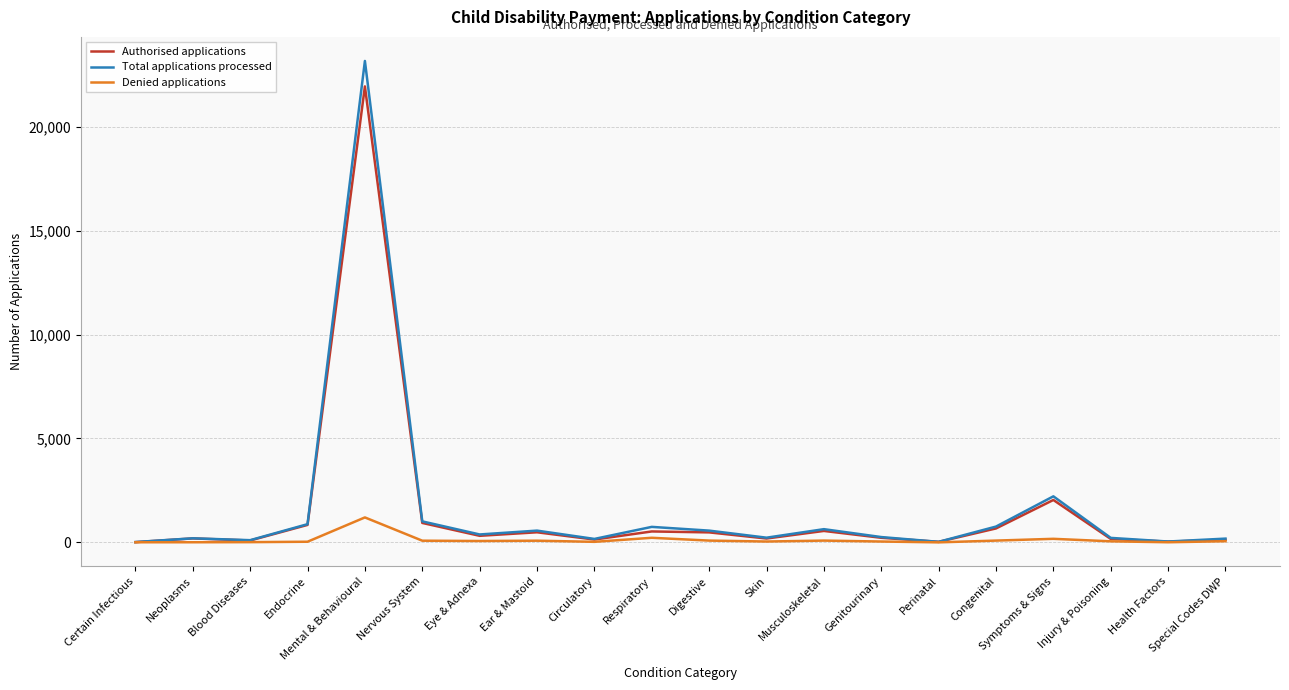

Which series has the largest range (max minus min)?

Total applications processed